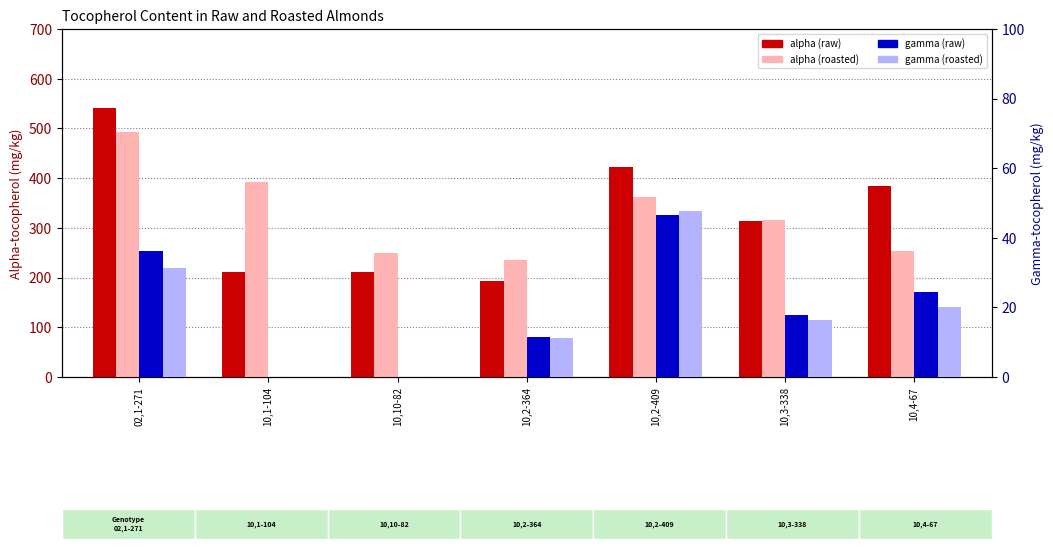

List the labels in order of alpha (roasted) value, largest first.

02,1-271, 10,1-104, 10,2-409, 10,3-338, 10,4-67, 10,10-82, 10,2-364